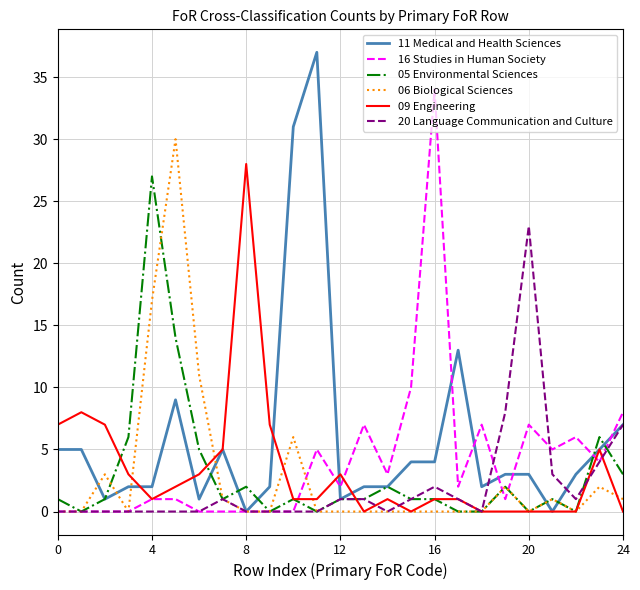

True or false: 05 Environmental Sciences has more than 2 points higher than both neighbors.

True